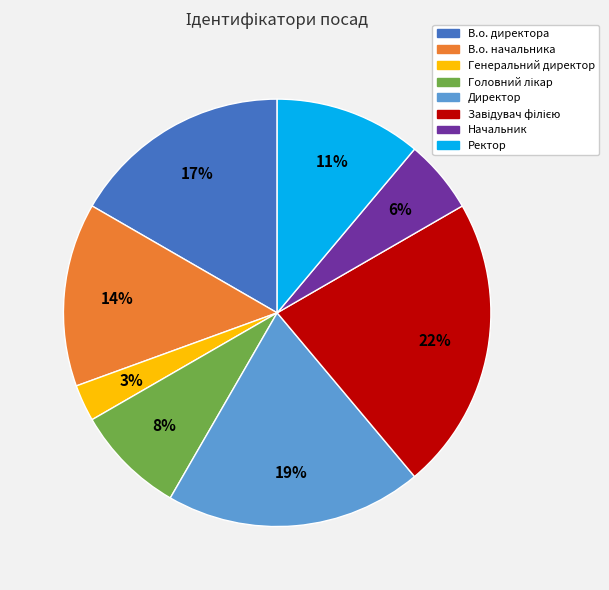

Is it true that В.о. директора is 30% of the pie?

False